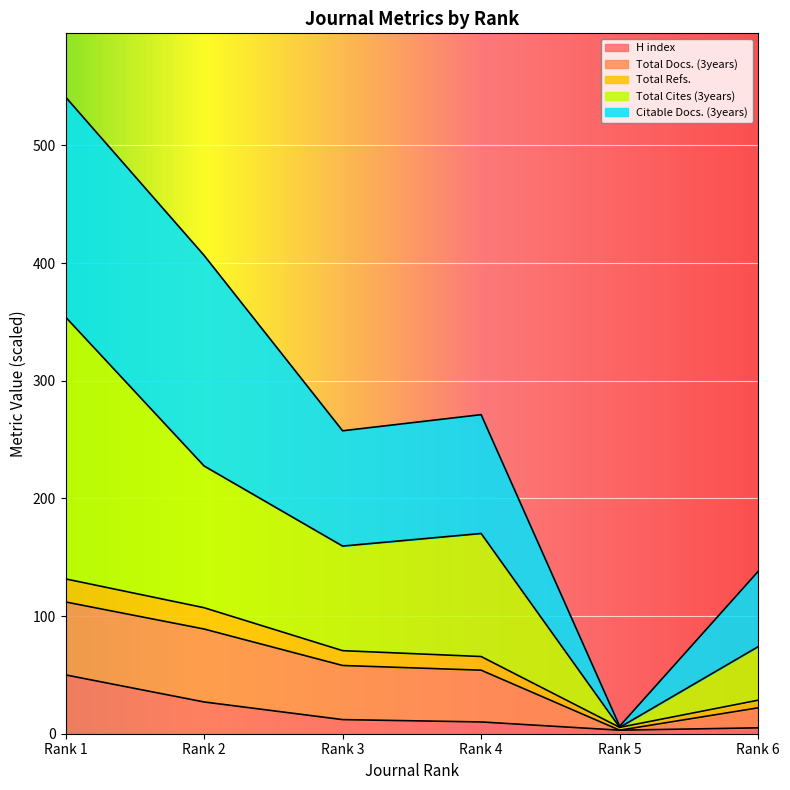

How many interior local valleys does the H index series have?

1